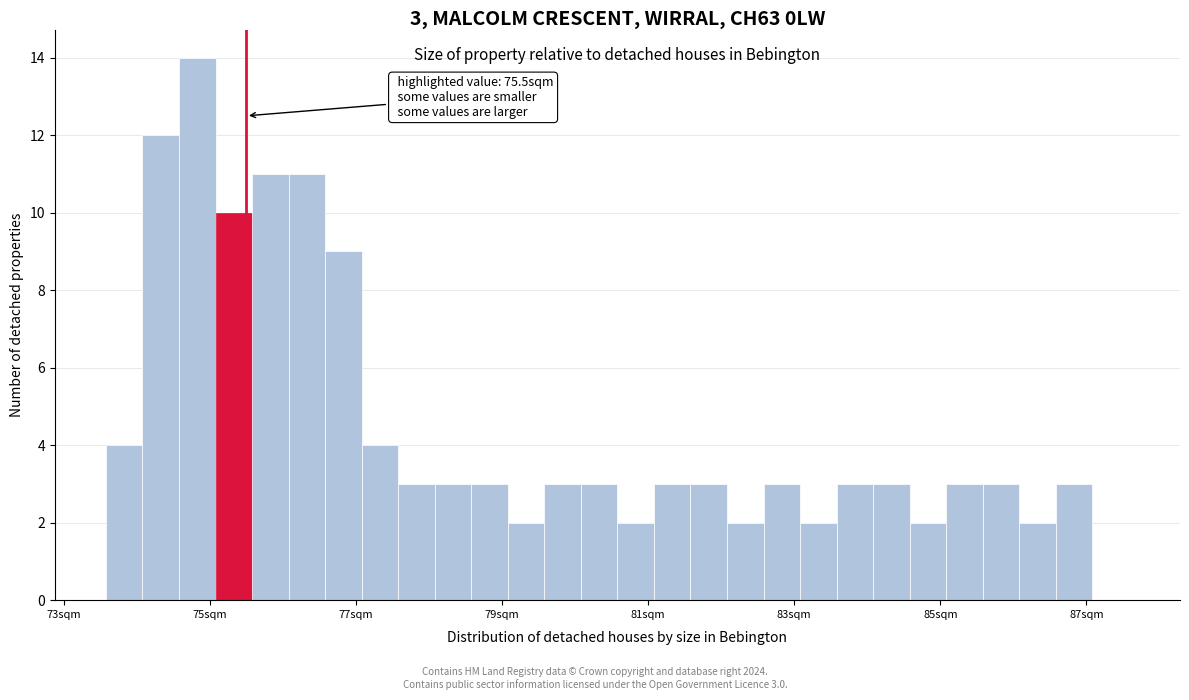

Around what value on the x-axis is the tallest bar? Give the approximate position of its centre, as read against the axis.

74.8